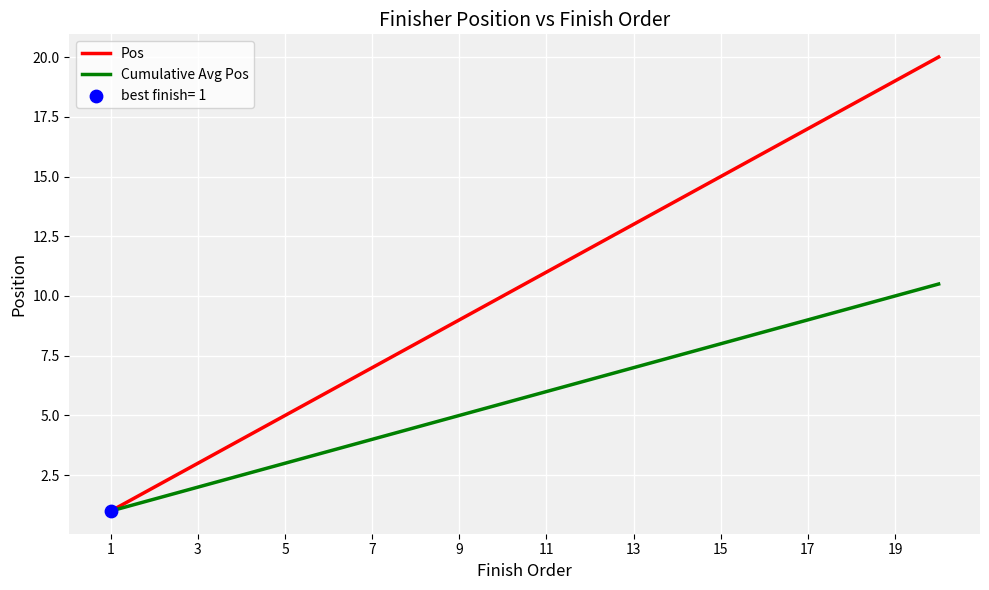

What is the minimum value for Pos?

1.0